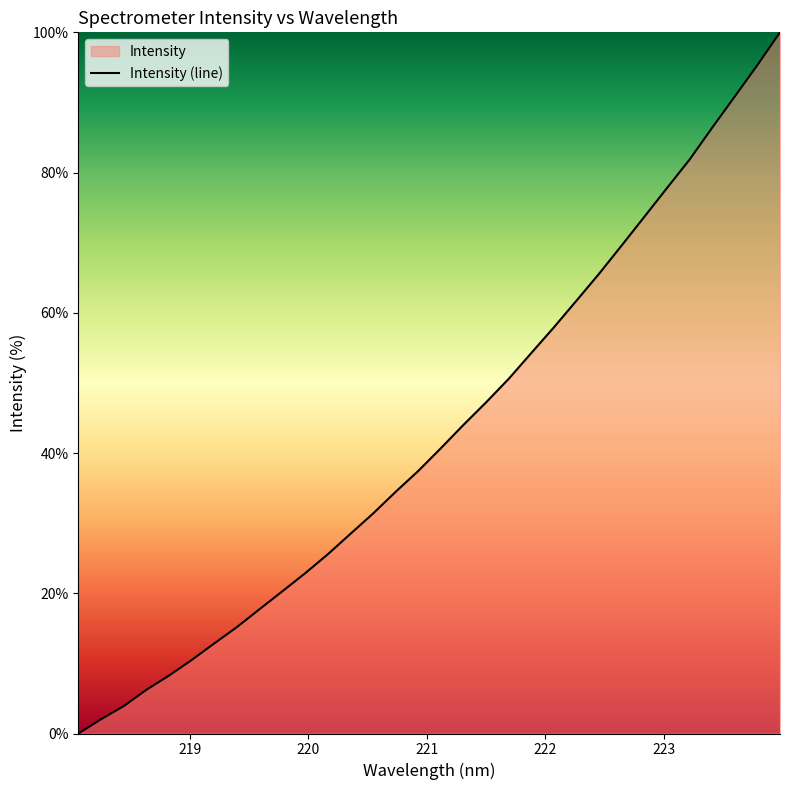

What is the maximum value shown in the chart?

100.0